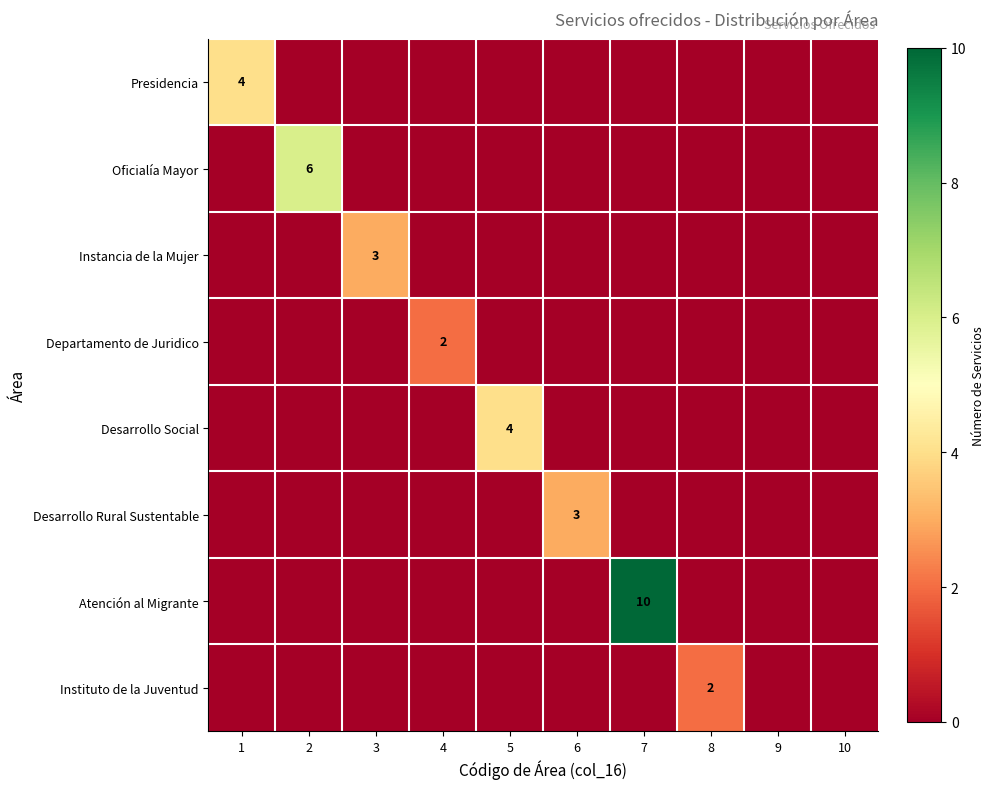

At which category is the sum across all series the highest?

7